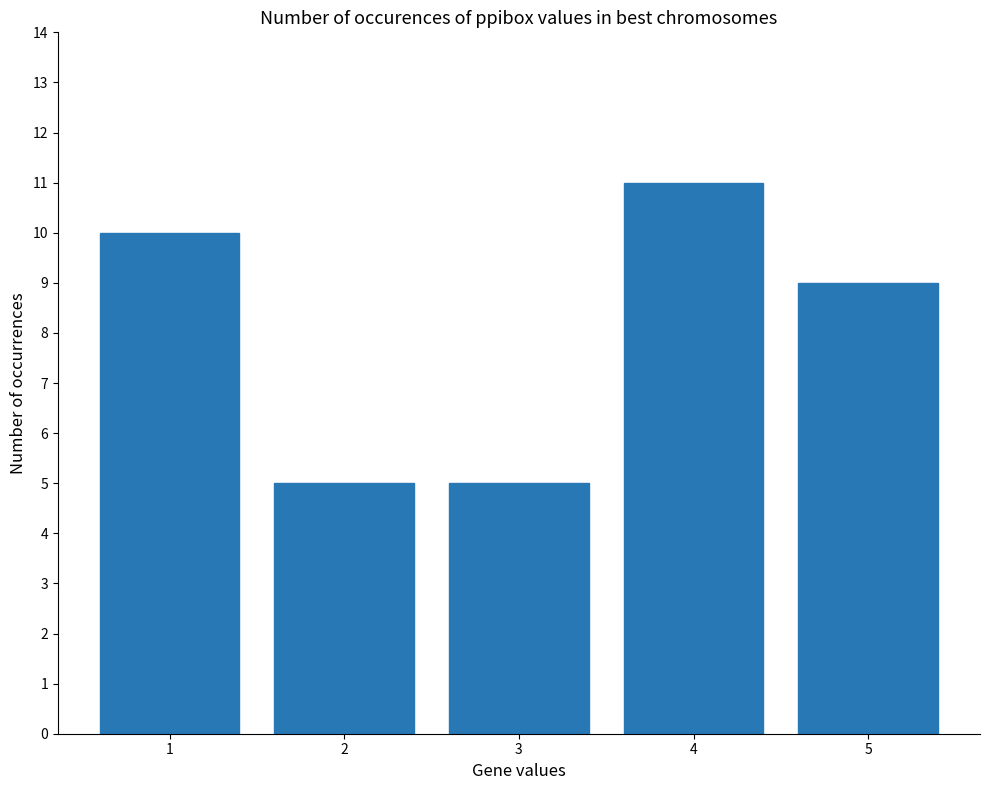

Does the chart contain stacked bars?

No